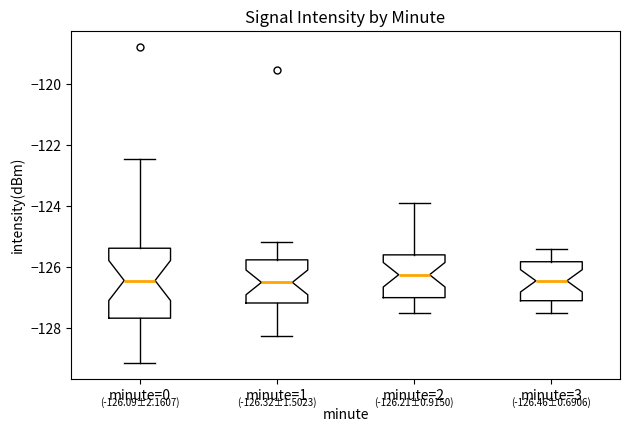

Comparing the boxes themselves (not the whiskers), which one is the tallest?

minute=0